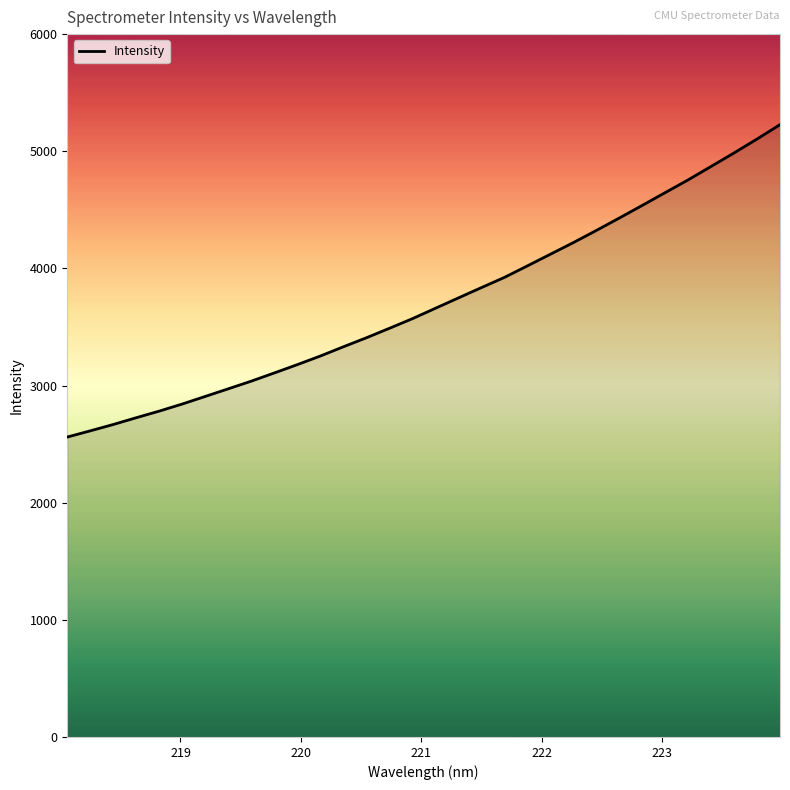

What is the greatest value displayed?

5227.0